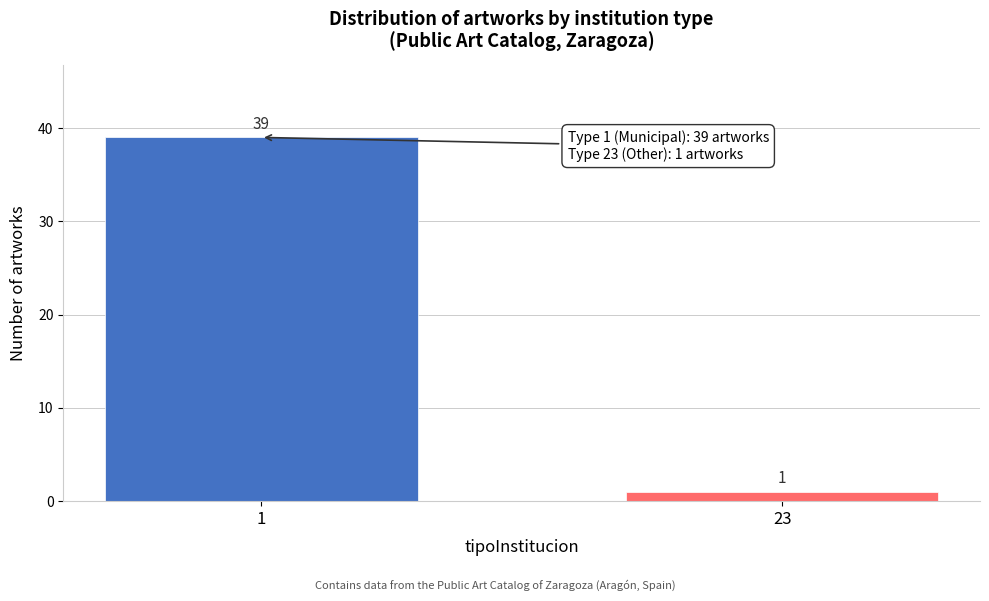

Reading left to right, transcribe all the data shown in this chart.

39	1